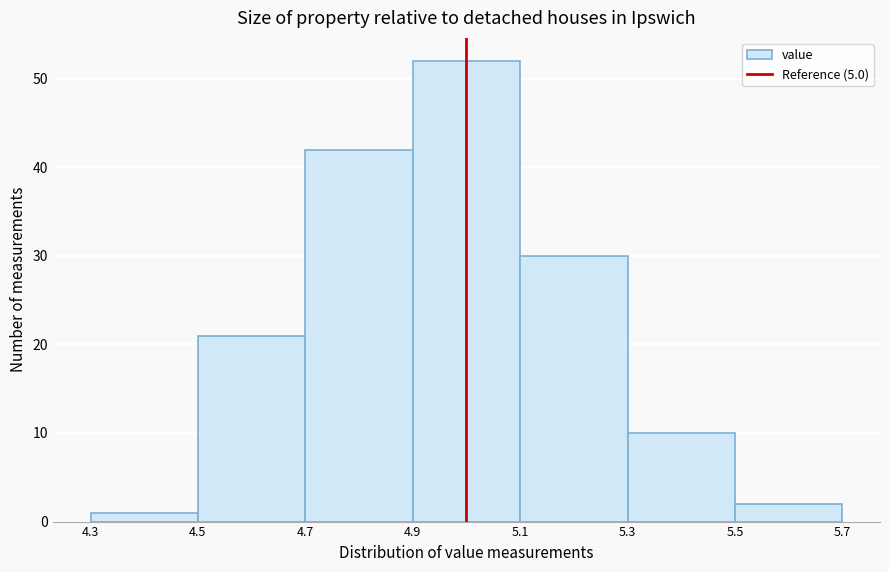

Reading left to right, list every bar in this chart as the range it spans on the x-axis followed by its height. The values are not printed on the chart, so give them approximately, as read against the axis.

4.3 to 4.5: 1
4.5 to 4.7: 21
4.7 to 4.9: 42
4.9 to 5.1: 52
5.1 to 5.3: 30
5.3 to 5.5: 10
5.5 to 5.7: 2